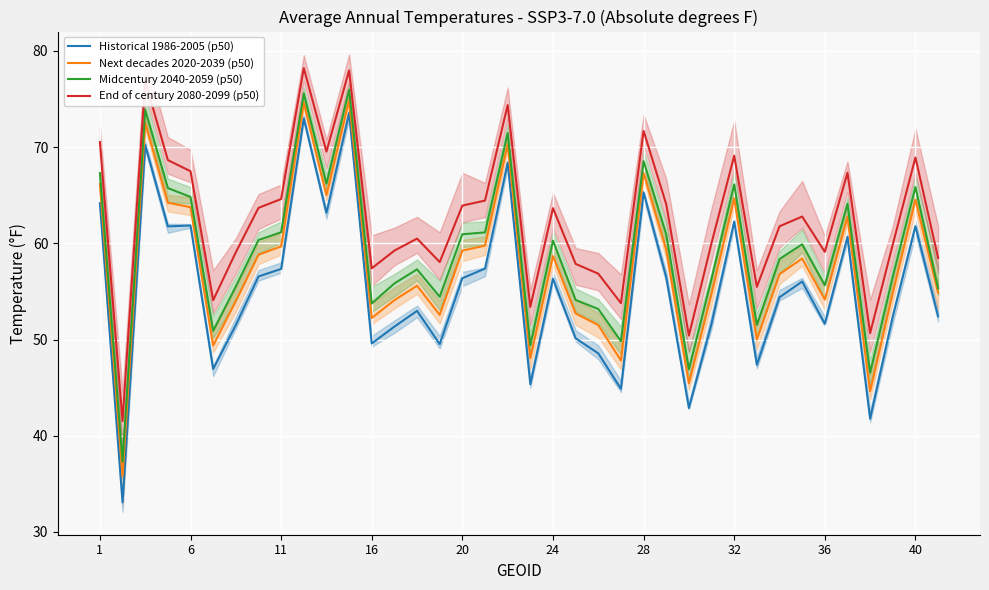

What is the difference between the maximum and minimum values in the Historical 1986-2005 (p50) series?

40.5